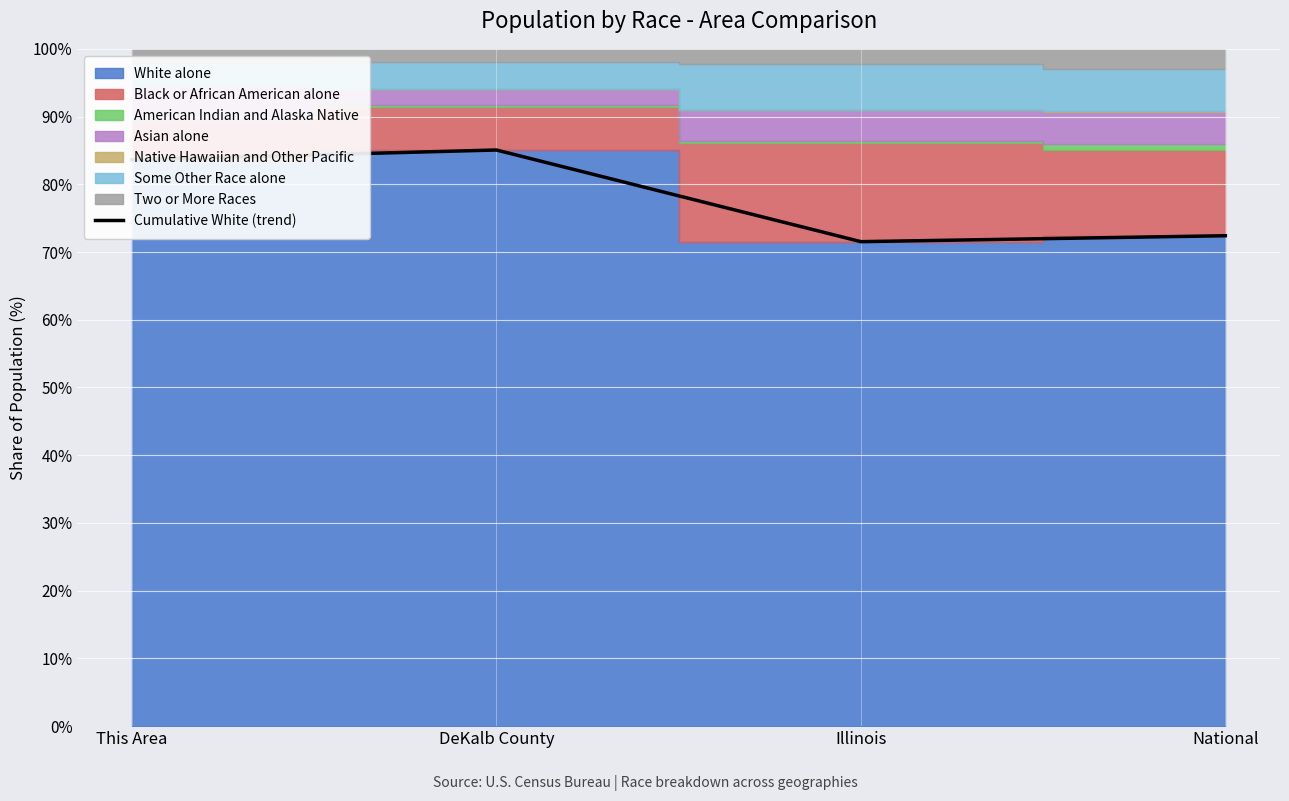

What is the difference between the maximum and minimum values?

13.5